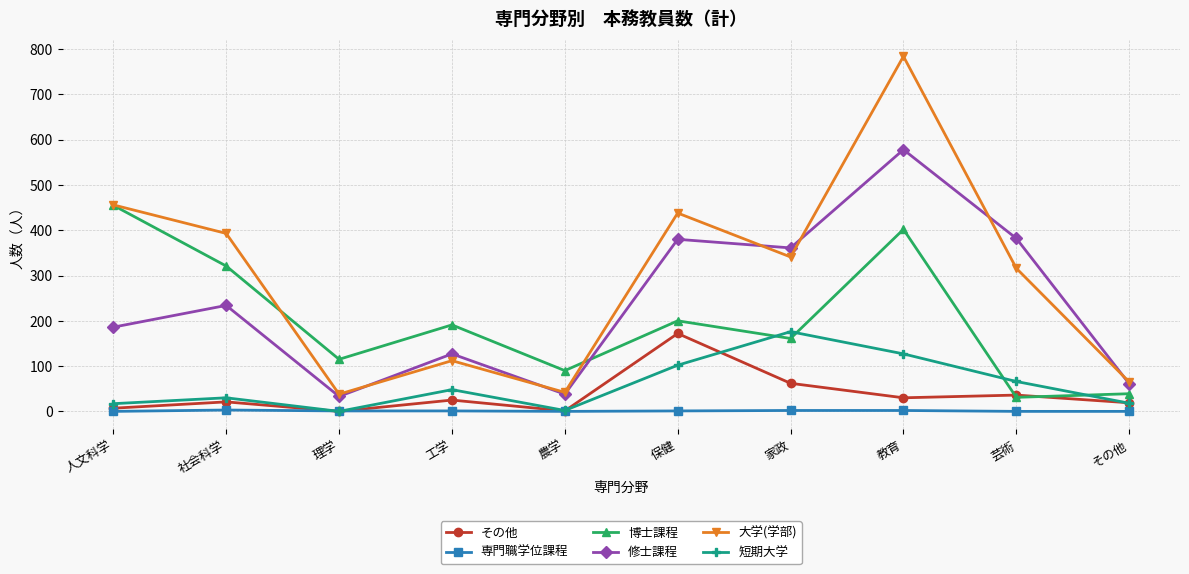

Does the chart display data point markers on the line(s)?

Yes